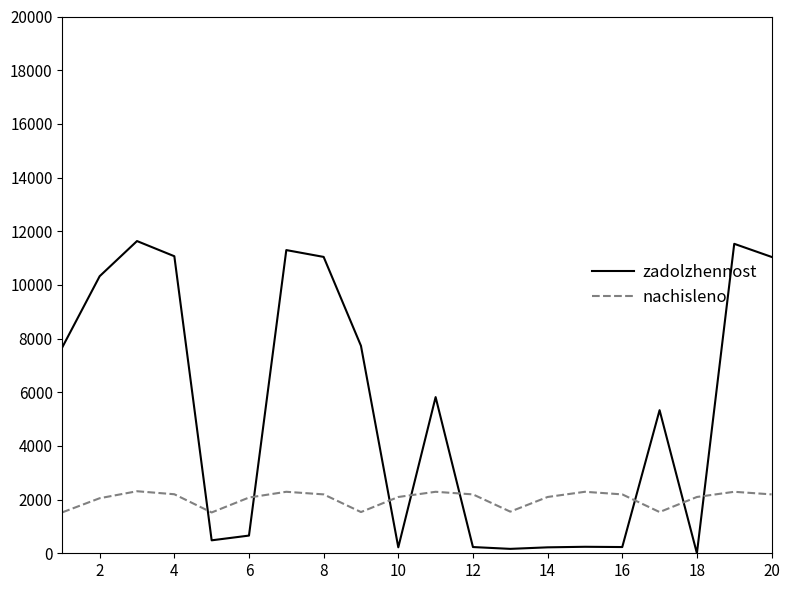

Which series has the largest range (max minus min)?

zadolzhennost